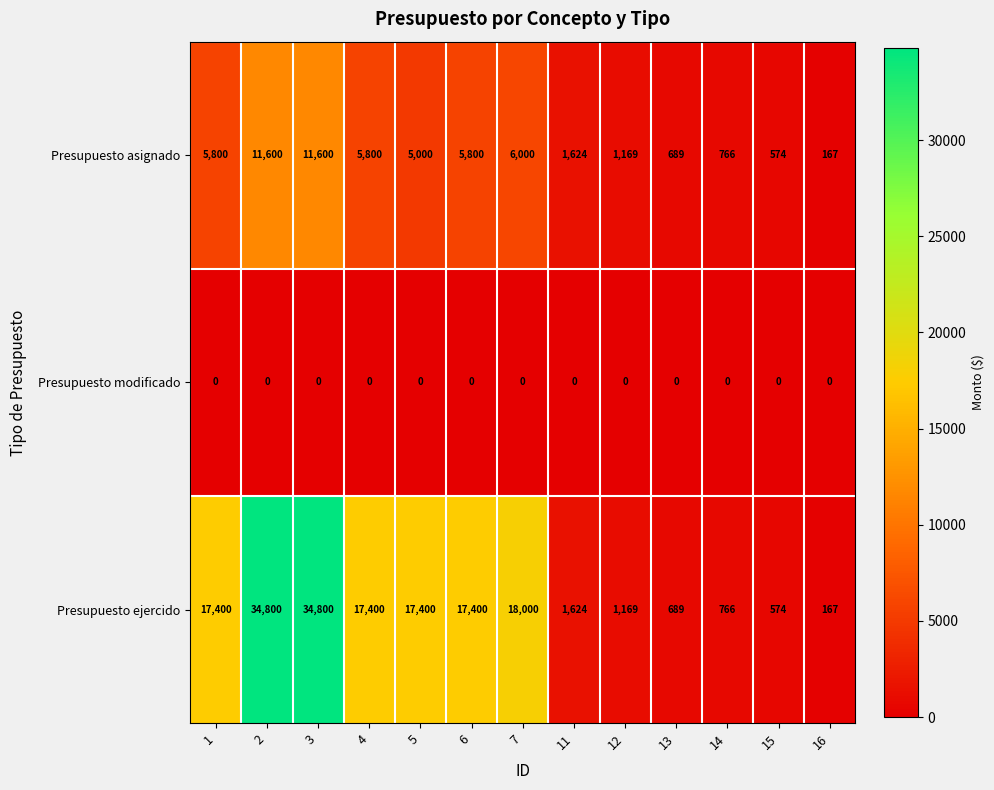

The value of Presupuesto modificado at 16 is 0. True or false?

True